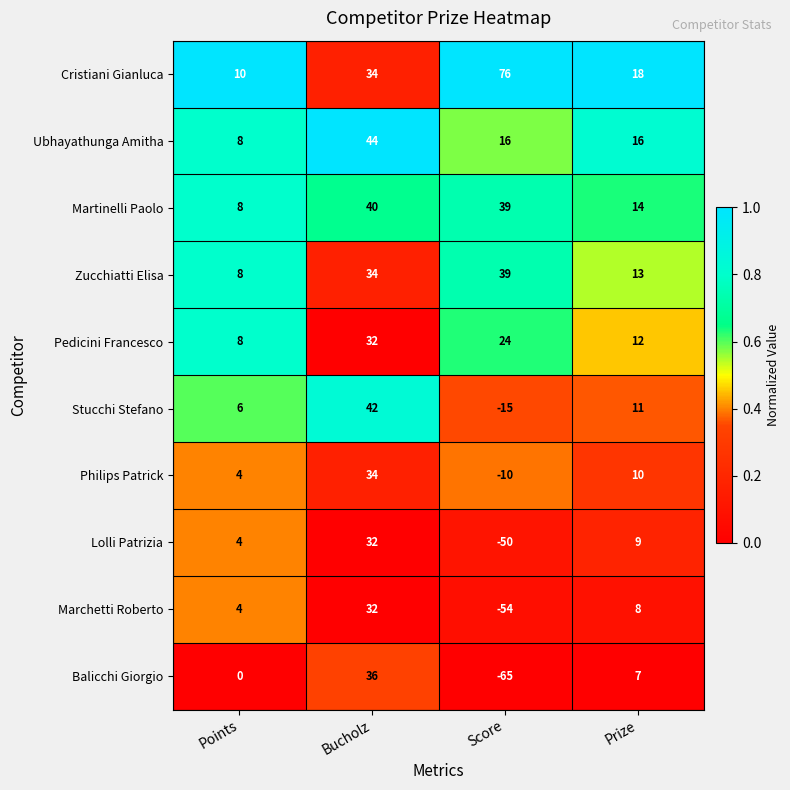

Is it true that Philips Patrick equals -10 at Score?

True